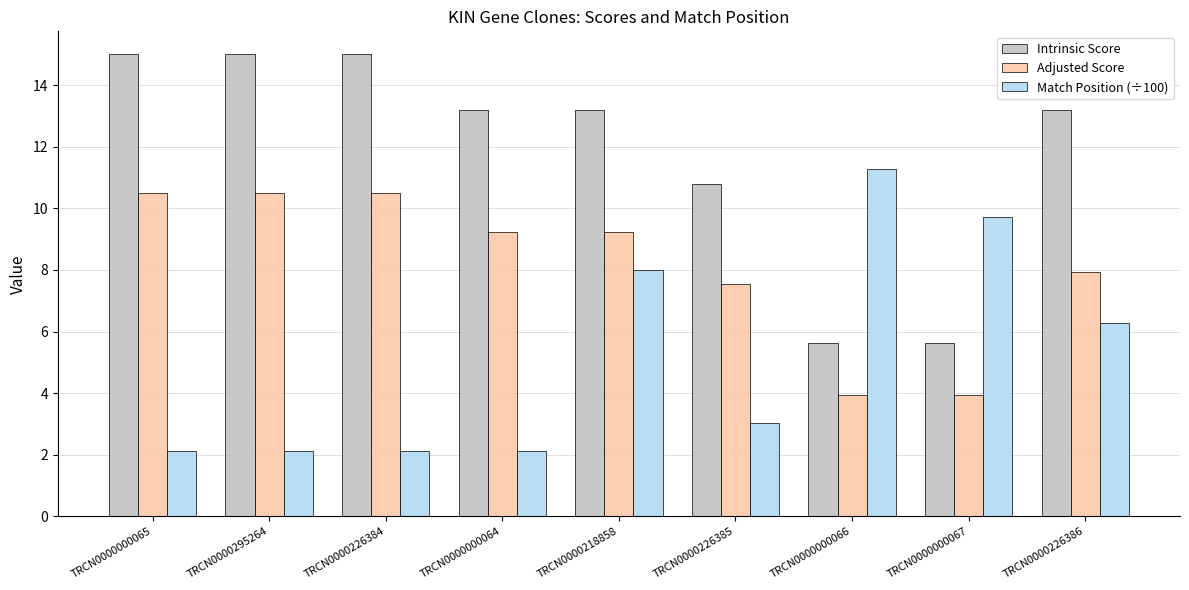

At which category is the sum across all series the highest?

TRCN0000218858